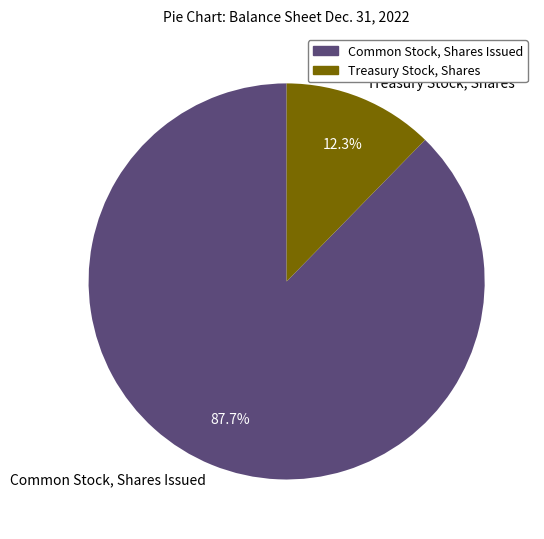

Rank the categories by value from highest to lowest.

Common Stock, Shares Issued, Treasury Stock, Shares